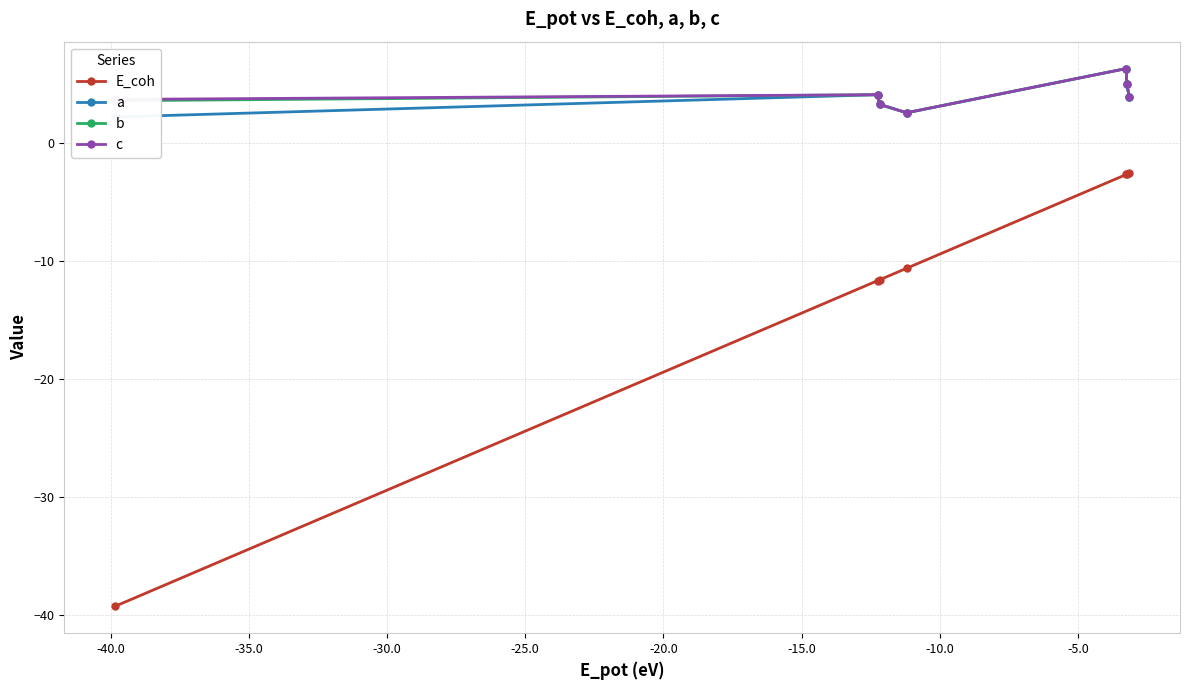

What is the lowest value of the b series?

2.6